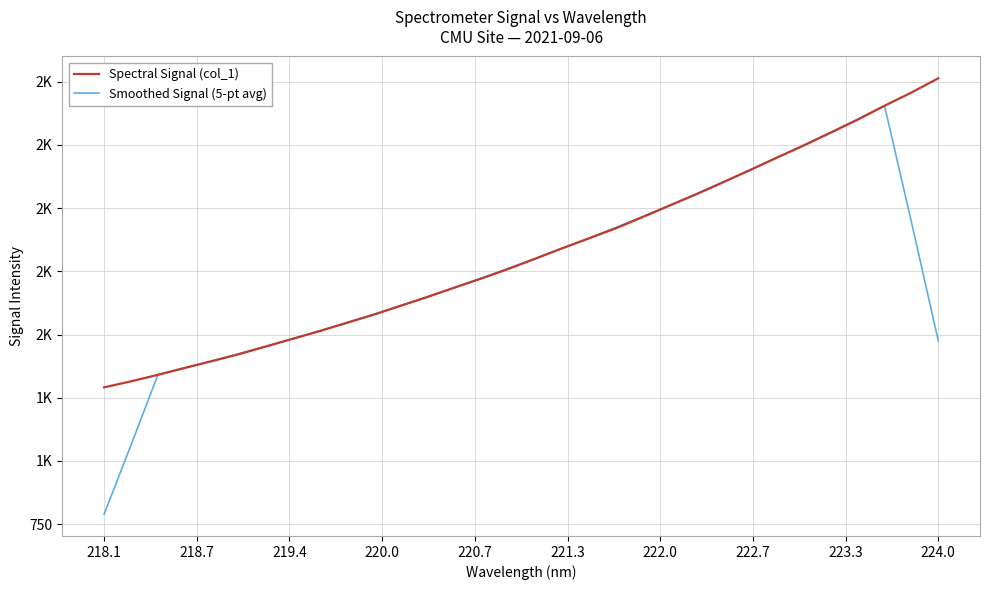

Between which two adjacent categories do Smoothed Signal (5-pt avg) and Spectral Signal (col_1) first intersect?

218.7 and 219.4